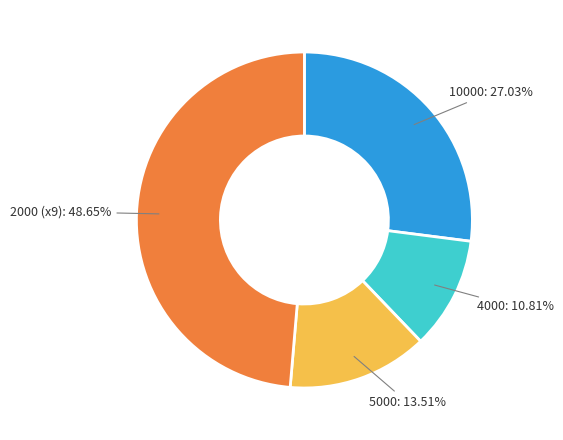

Rank the categories by value from highest to lowest.

2000 (x9), 10000, 5000, 4000